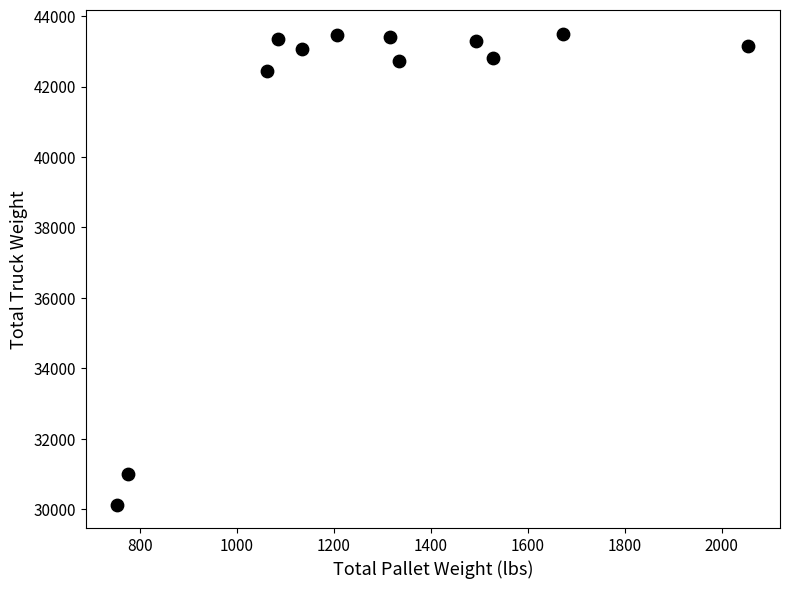

What is the range of Y values (max minus min)?

13368